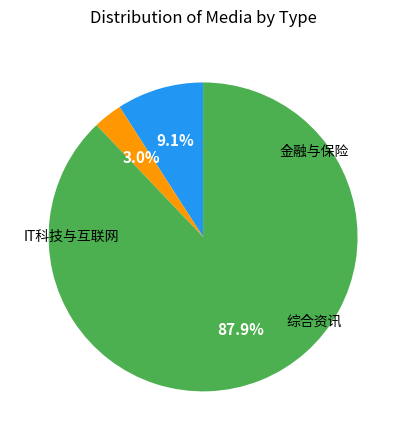

Is there any slice that represents more than half of the pie?

Yes